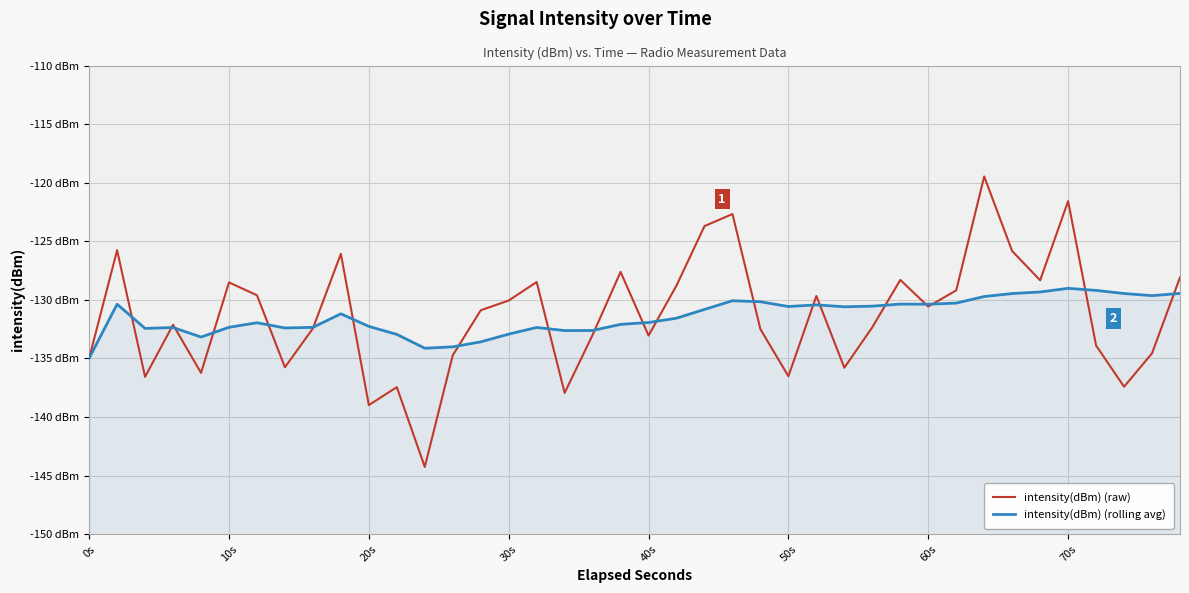

What is the average value of the intensity(dBm) (raw) series?

-131.3